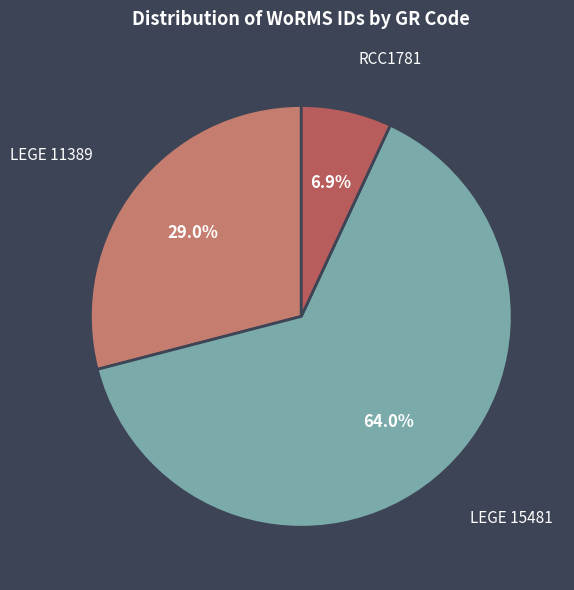

Which slice is the largest?

LEGE 15481